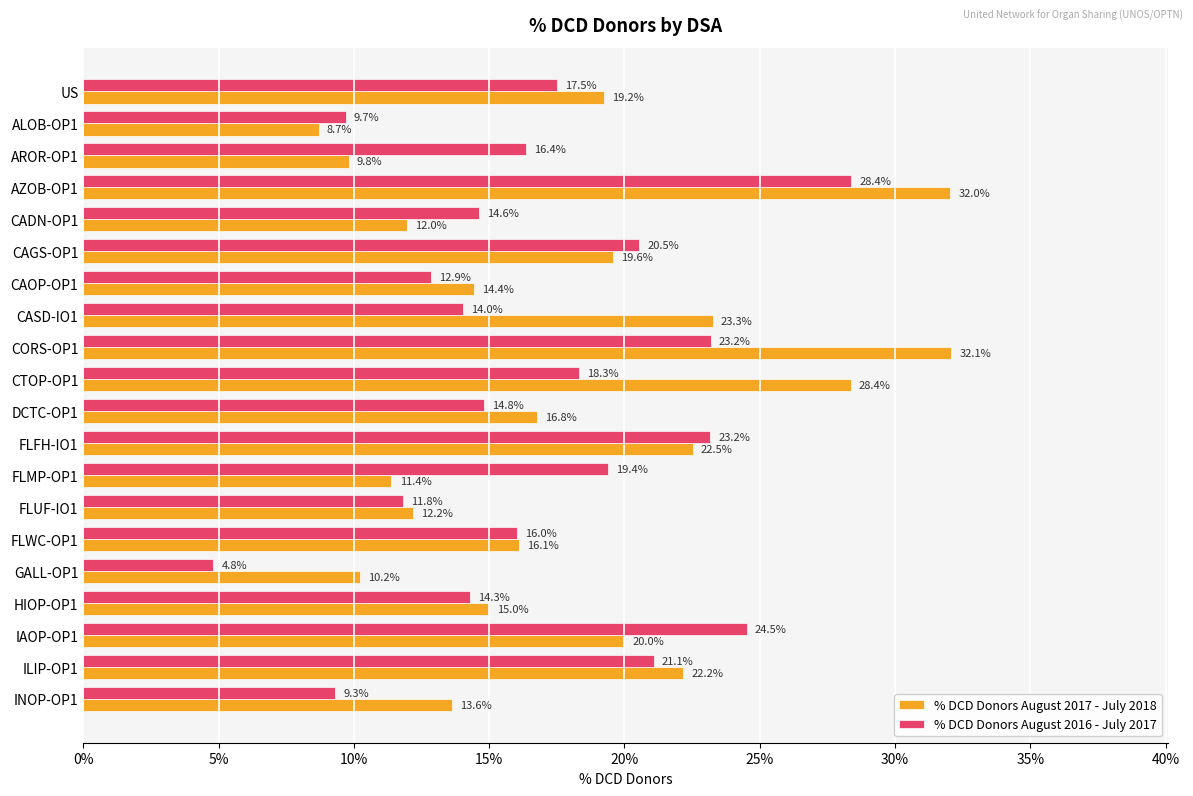

What are all the series names shown in the legend?

% DCD Donors August 2017 - July 2018, % DCD Donors August 2016 - July 2017